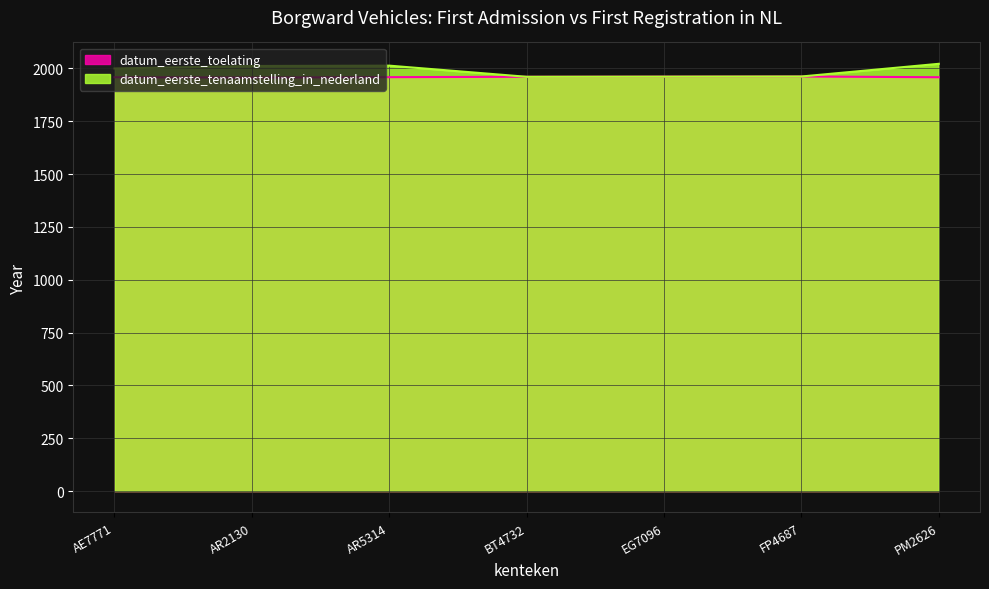

How many lines are shown in the chart?

2